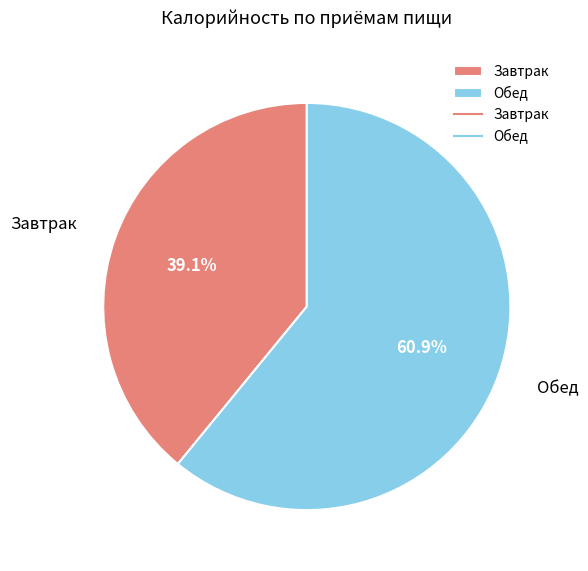

The Обед slice represents 71% of the pie. True or false?

False